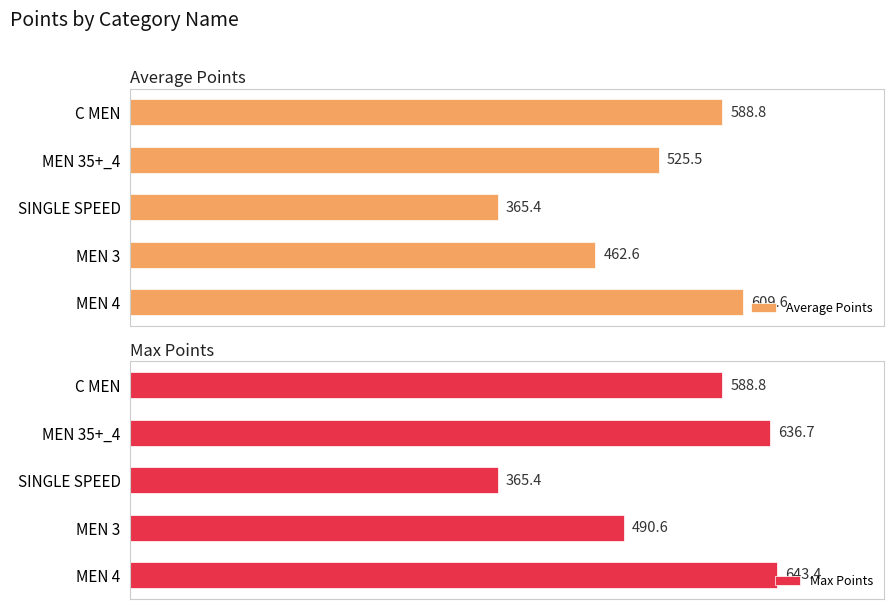

What is the maximum value for Average Points?

609.6